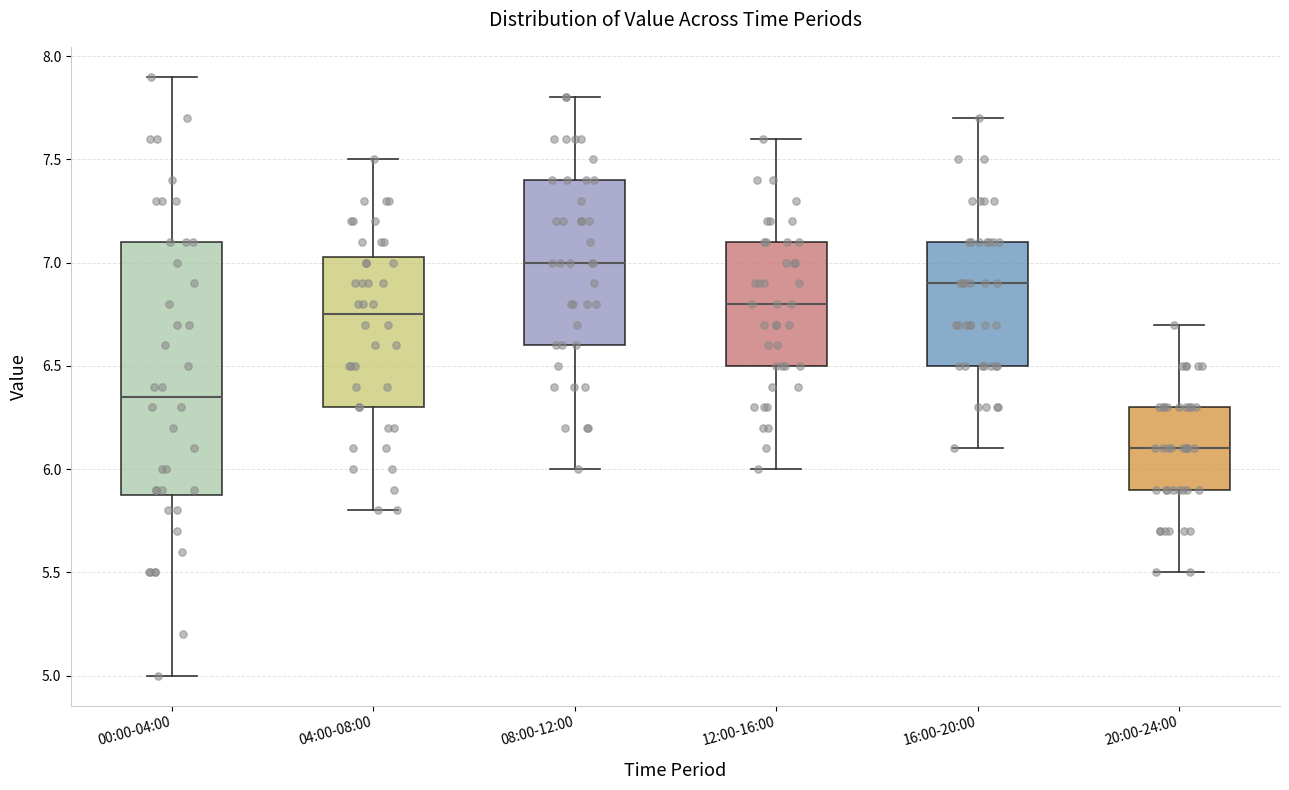

Reading left to right, transcribe this box plot: for each box, give where its median line is, the range the box spans, and where its two whiskers end, as read against the y-axis. The values are not printed on the chart, so give them approximately, as read against the axis.

00:00-04:00: median 6.35, box 5.90 to 7.10, whiskers 5.00 to 7.90
04:00-08:00: median 6.75, box 6.30 to 7.05, whiskers 5.80 to 7.50
08:00-12:00: median 7.00, box 6.60 to 7.40, whiskers 6.00 to 7.80
12:00-16:00: median 6.80, box 6.50 to 7.10, whiskers 6.00 to 7.60
16:00-20:00: median 6.90, box 6.50 to 7.10, whiskers 6.10 to 7.70
20:00-24:00: median 6.10, box 5.90 to 6.30, whiskers 5.50 to 6.70